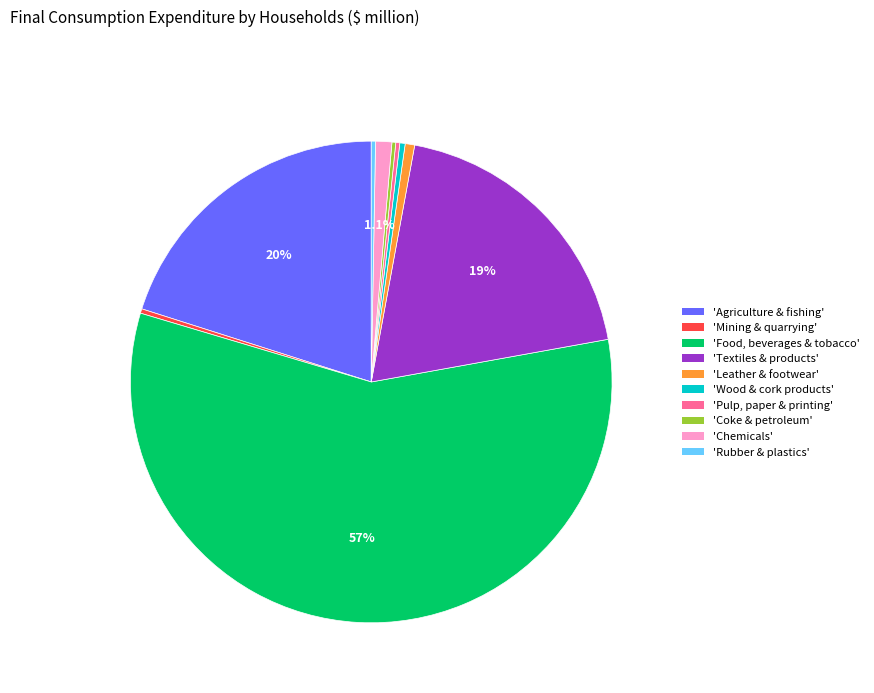

What is the largest slice in the pie chart?

'Food, beverages & tobacco'